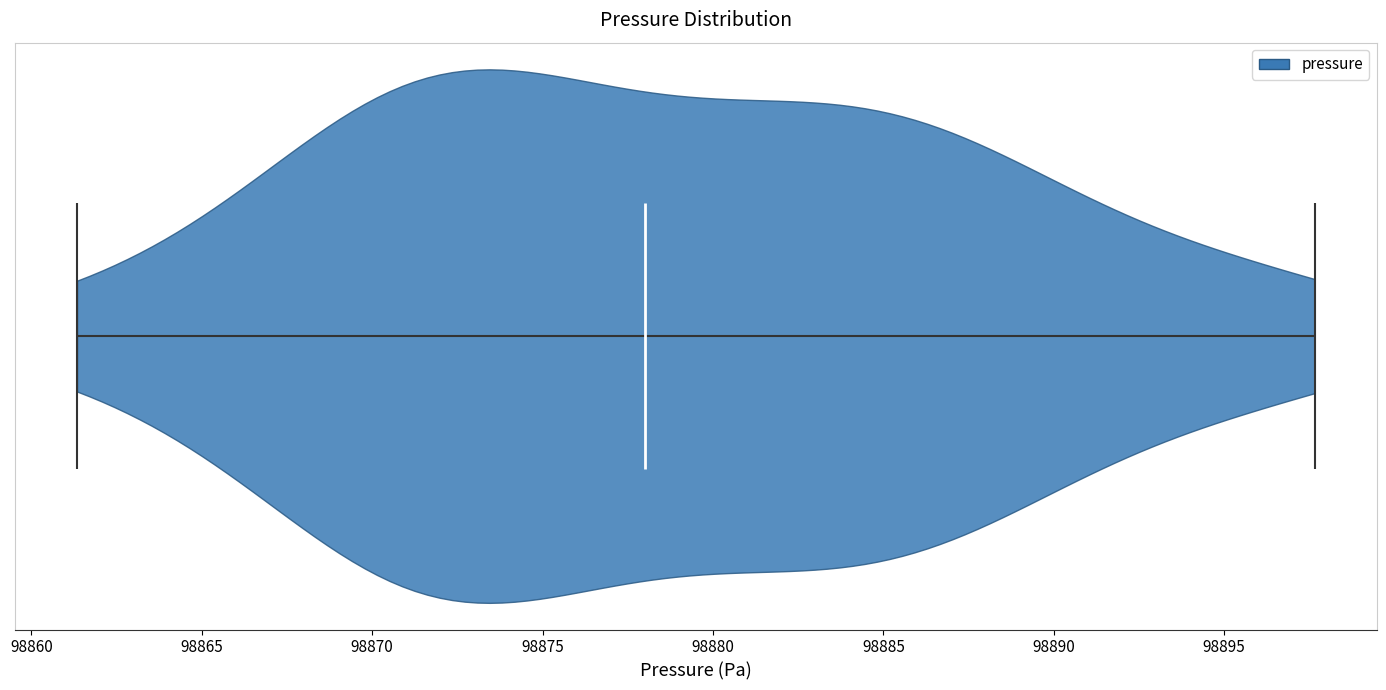

Read this violin plot against the x-axis: where its median line is, and the lowest and highest points the violin reaches. The values are not printed on the chart, so give them approximately, as read against the axis.

median line 98878.0, lowest point 98861.5, highest point 98897.5